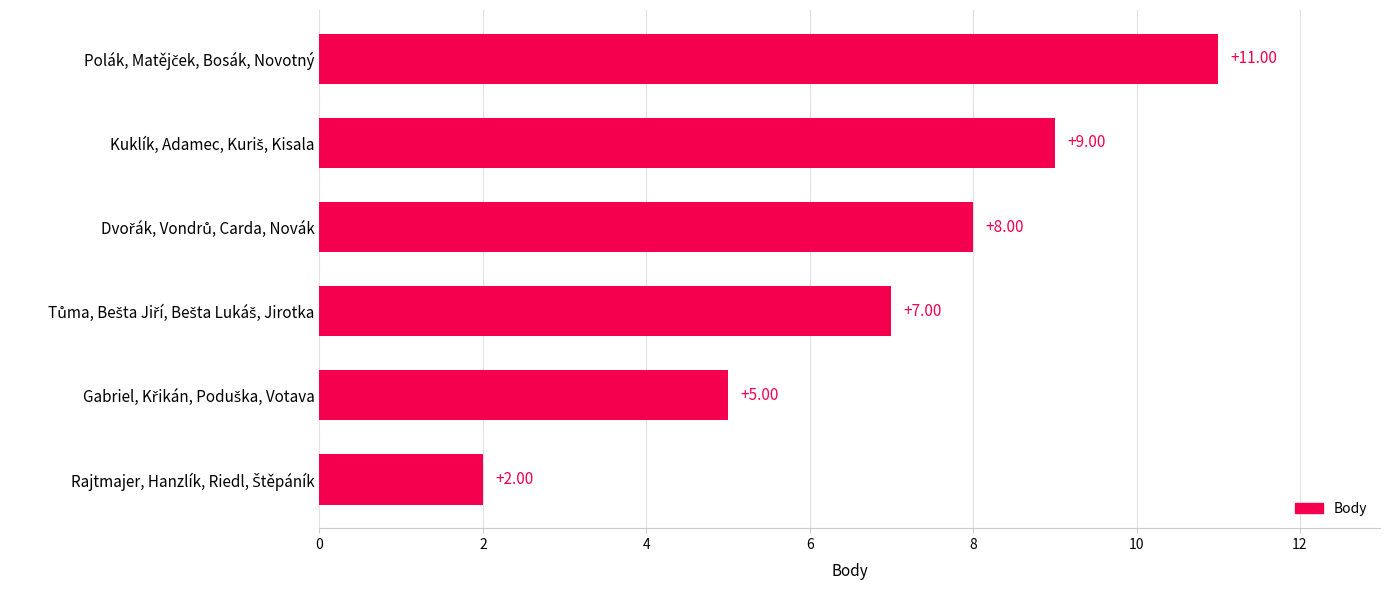

What is the difference between the maximum and minimum values?

9